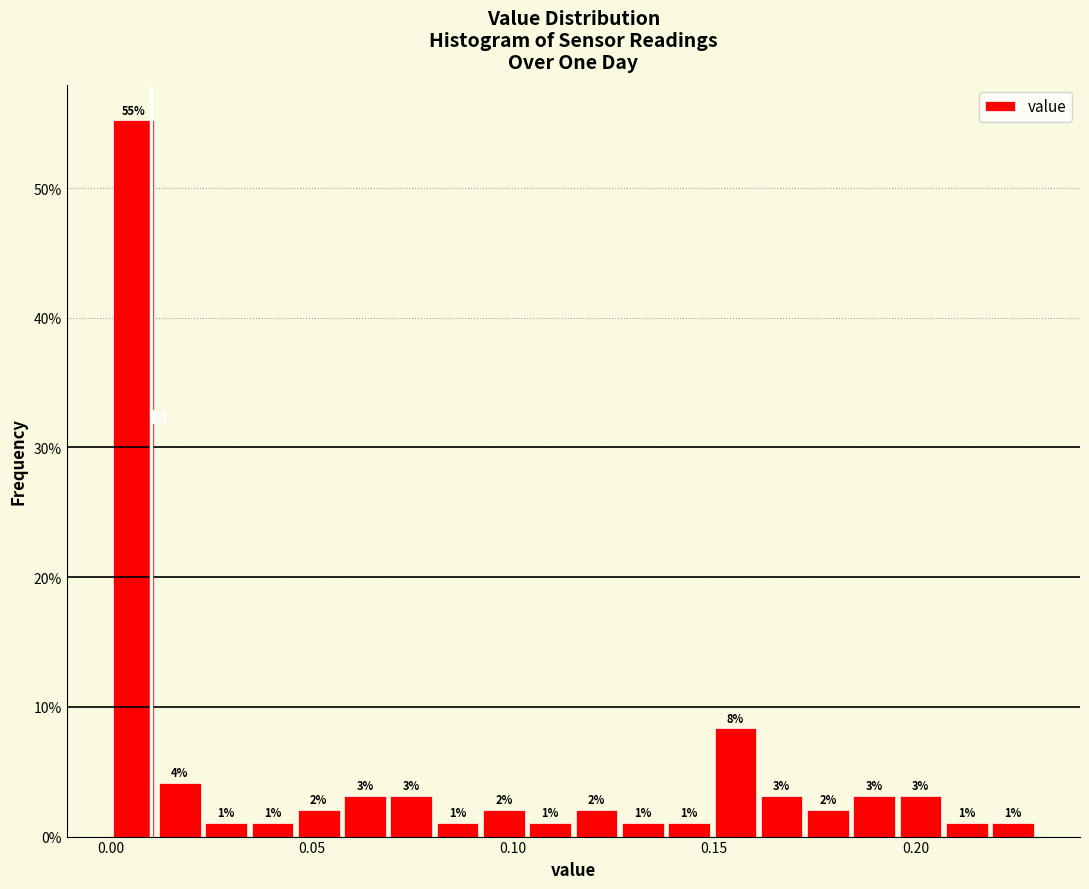

Read against the x-axis, roughly where is the centre of the tallest bar?

0.005